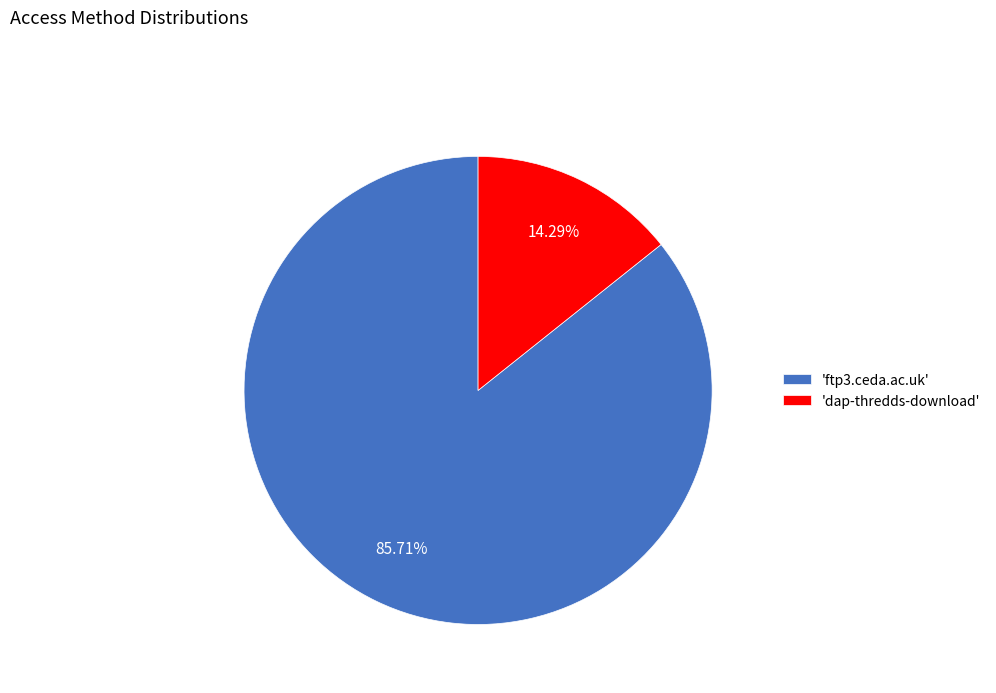

How many segments does this pie chart have?

2